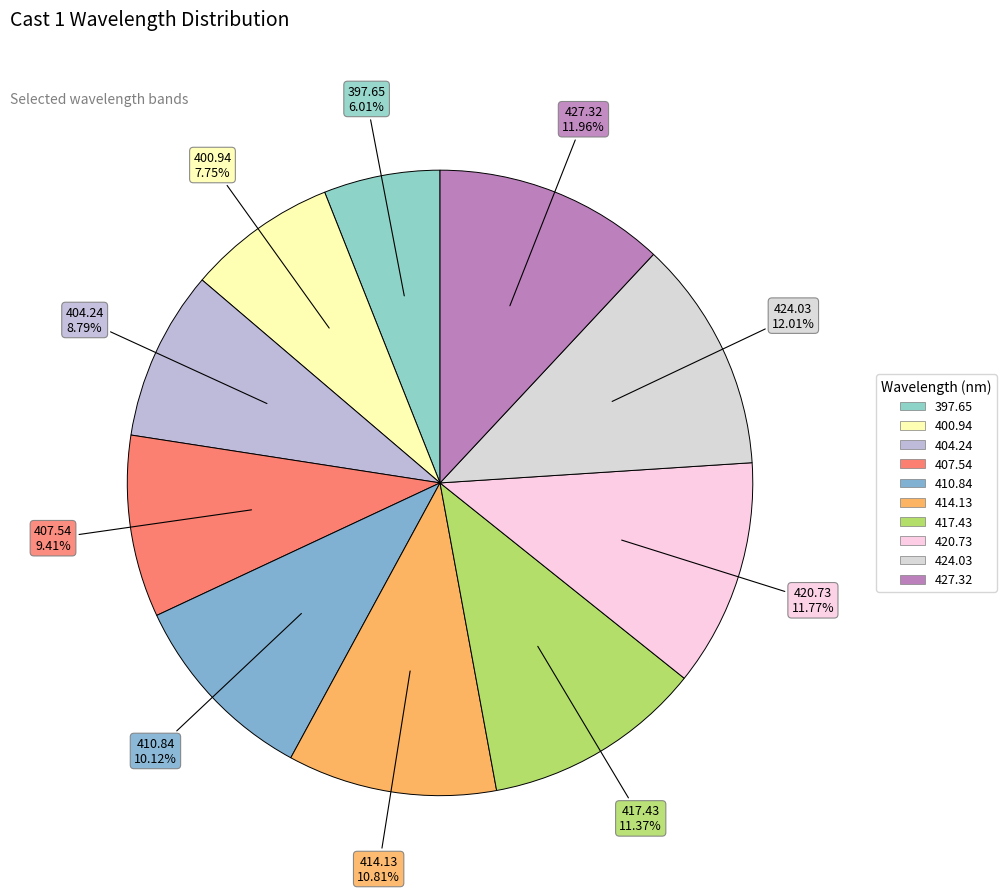

Count the number of slices in the pie.

10